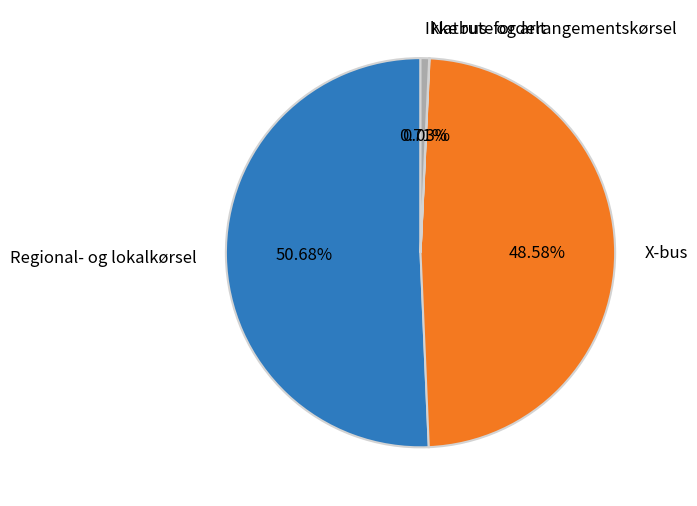

Is Ikke rutefordelt the majority of the pie?

No